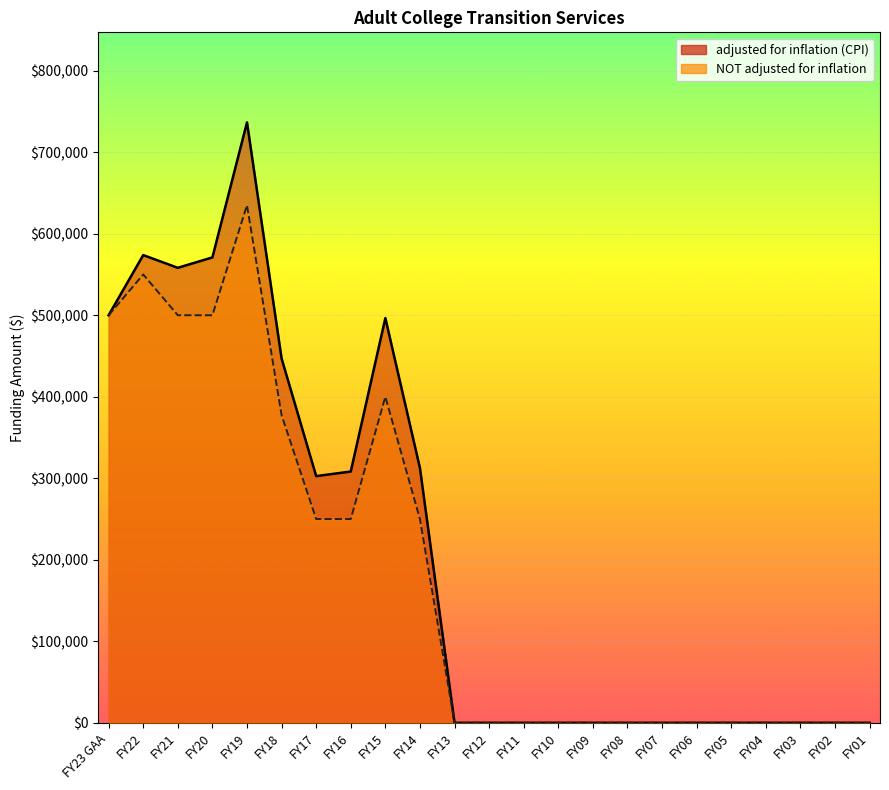

Which category has the lowest value in the adjusted for inflation (CPI) series?

FY13